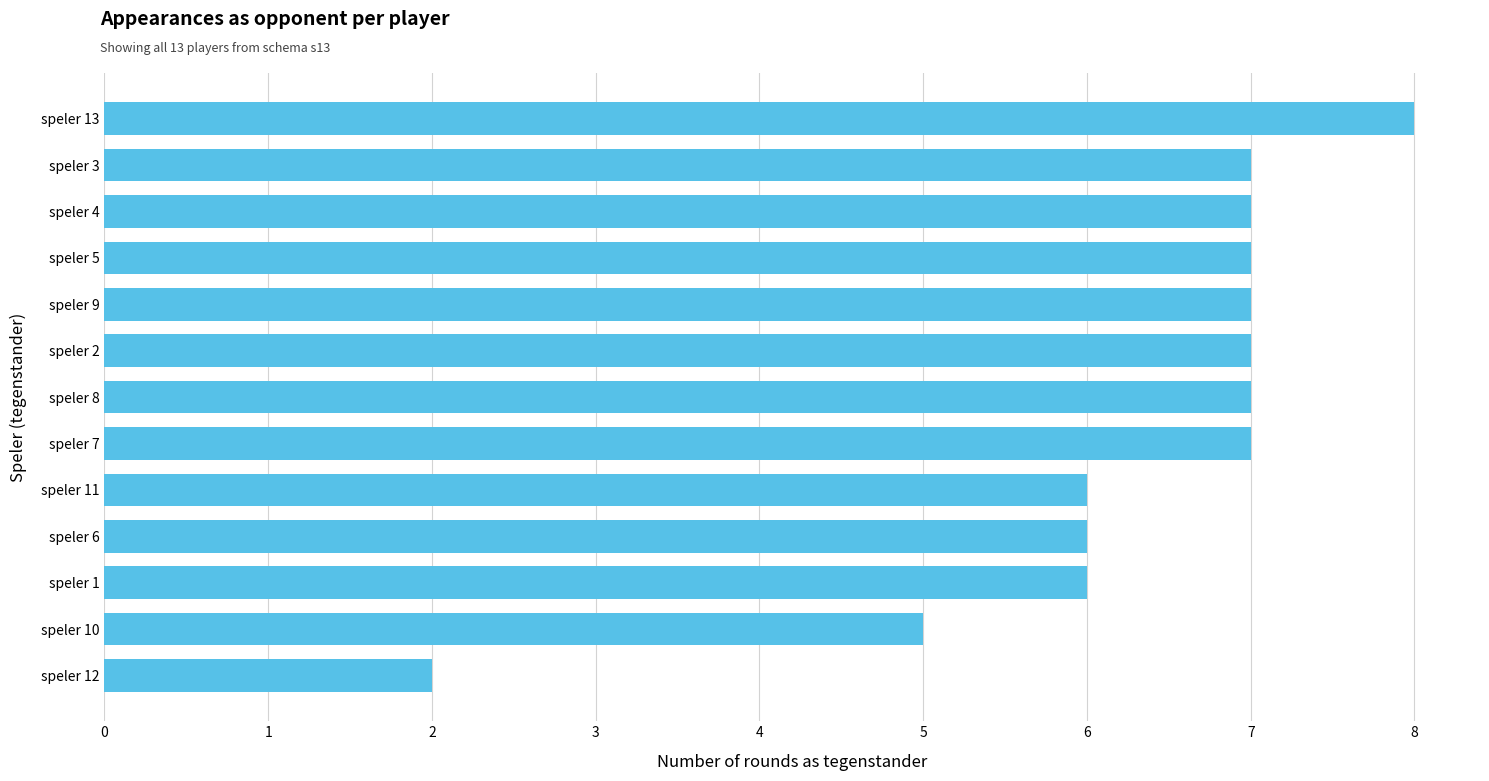

At which label is the value closest to 5?

speler 10